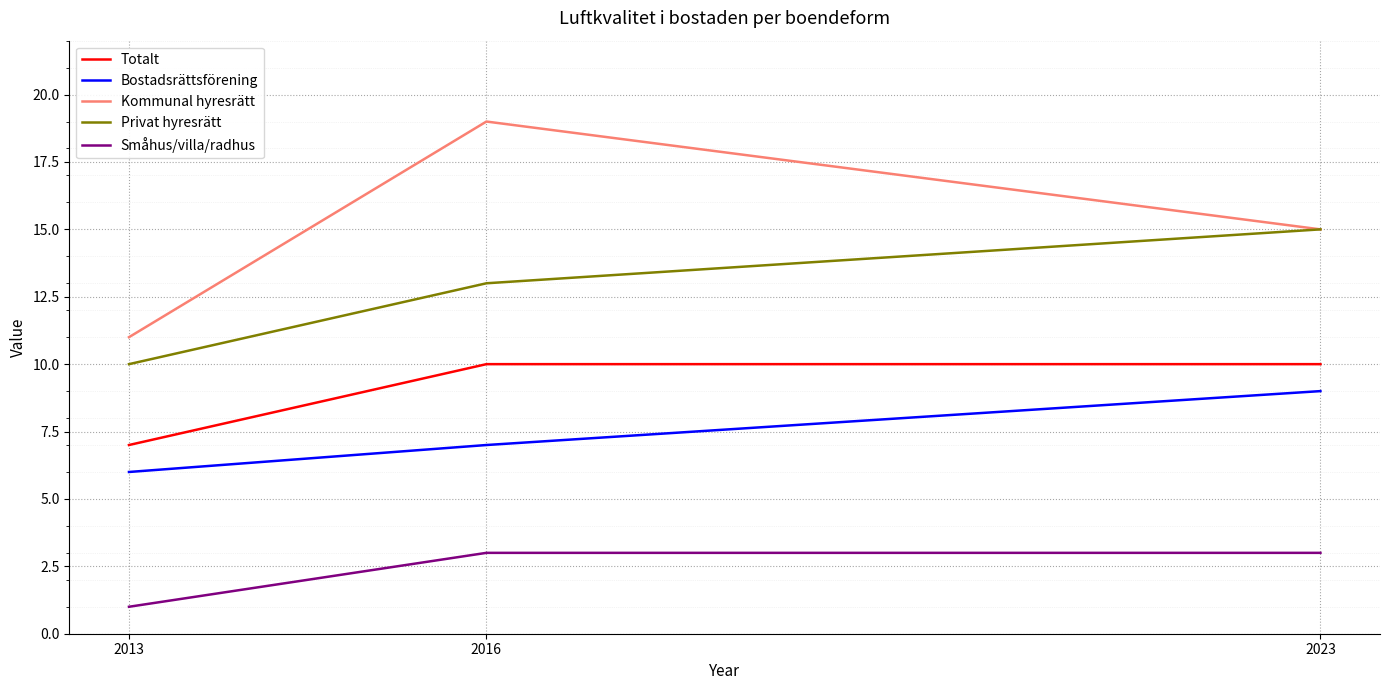

Reading left to right, transcribe all the data shown in this chart.

Totalt: 7	10	10
Bostadsrättsförening: 6	7	9
Kommunal hyresrätt: 11	19	15
Privat hyresrätt: 10	13	15
Småhus/villa/radhus: 1	3	3